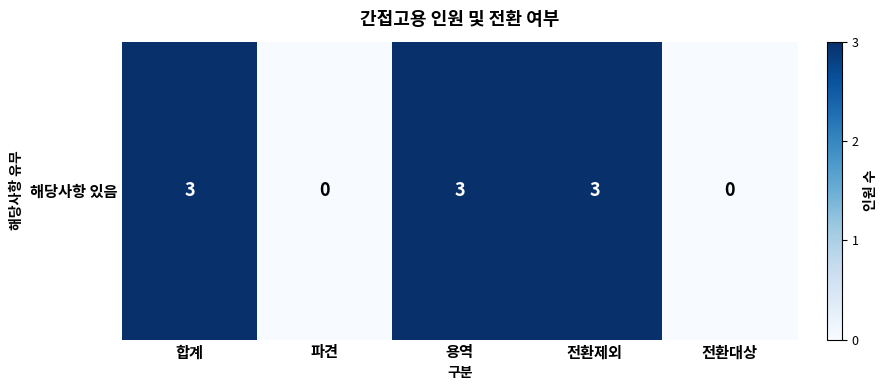

At which category does the chart reach its peak across all series?

합계